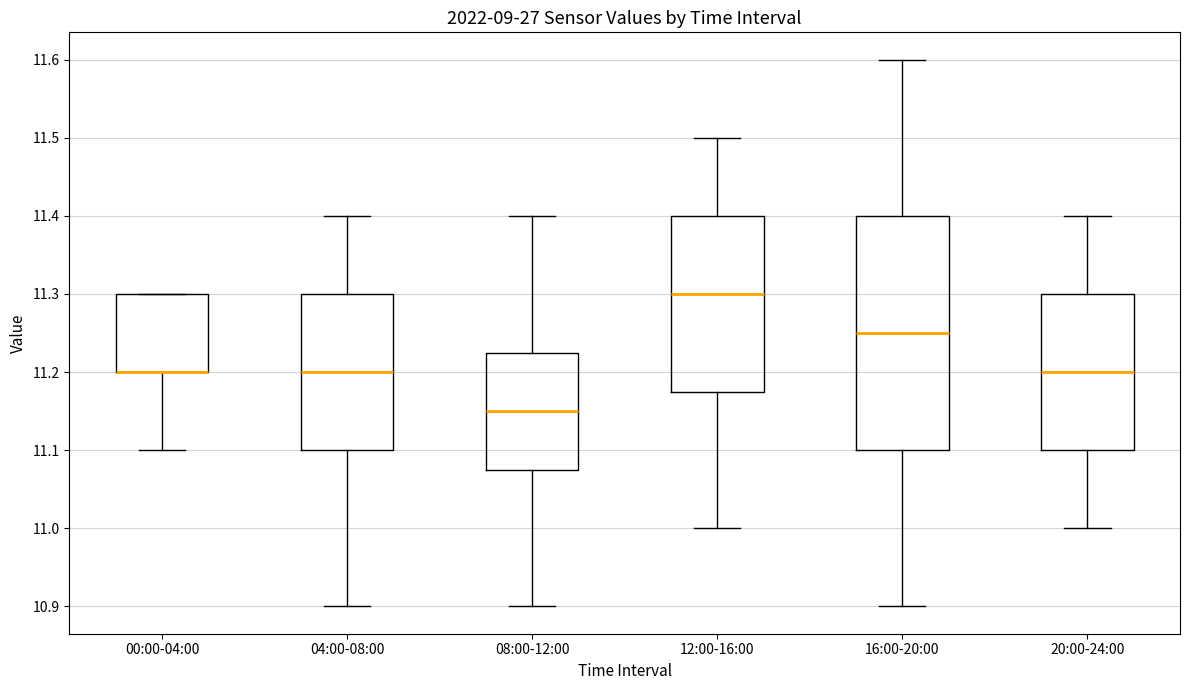

Comparing the boxes themselves (not the whiskers), which one is the tallest?

16:00-20:00